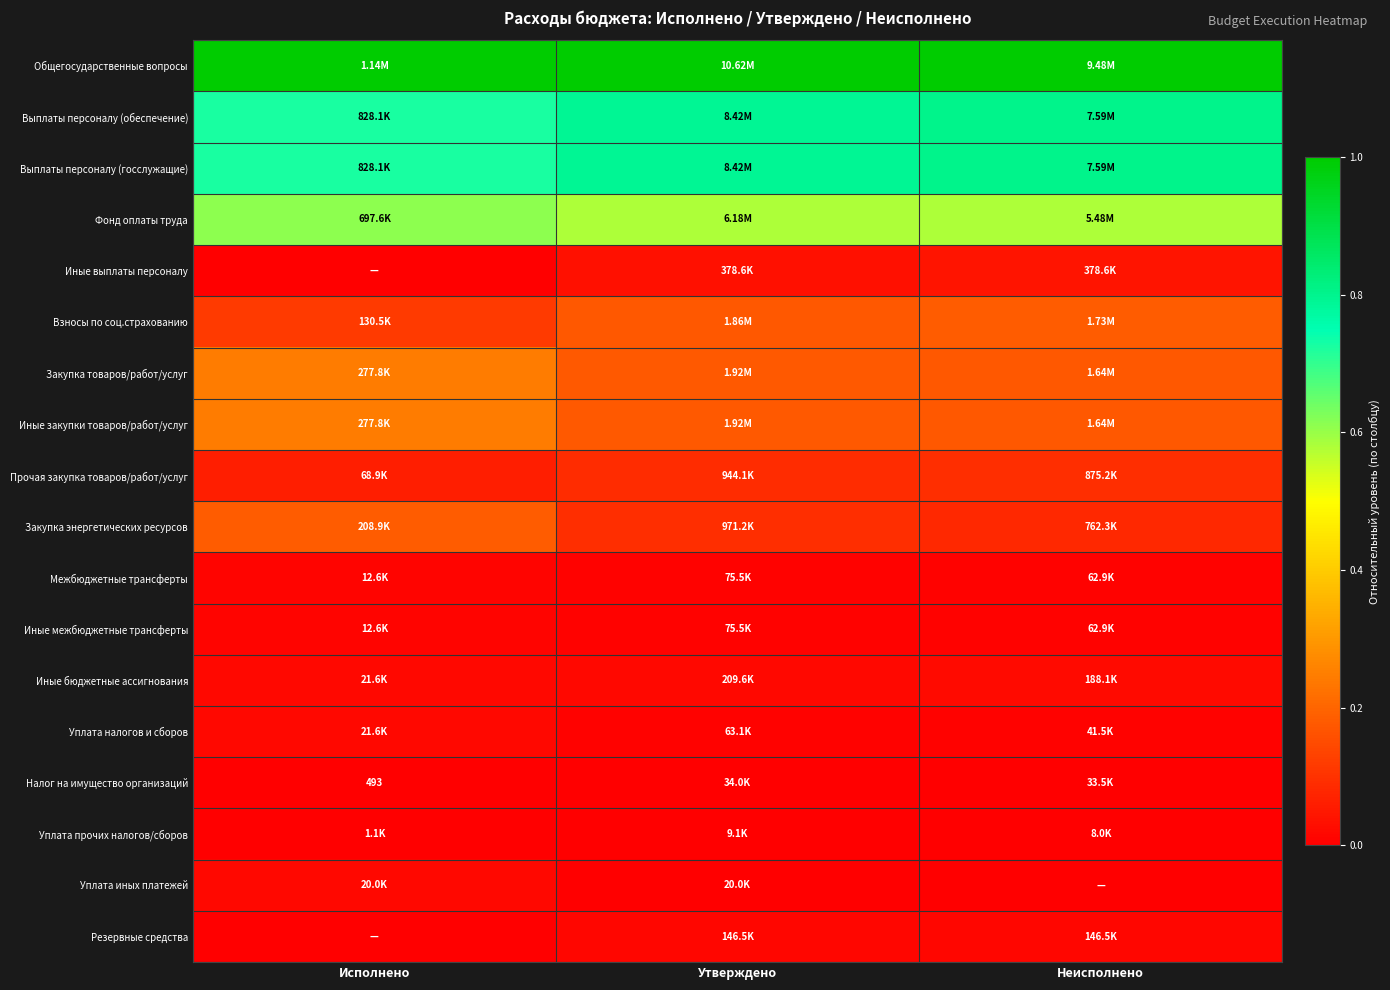

How many series are shown in this chart?

18